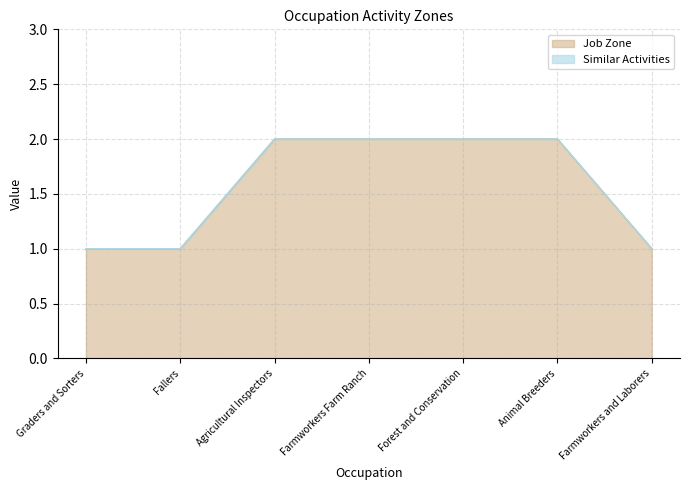

Which label corresponds to the smallest value in the chart?

Graders and Sorters